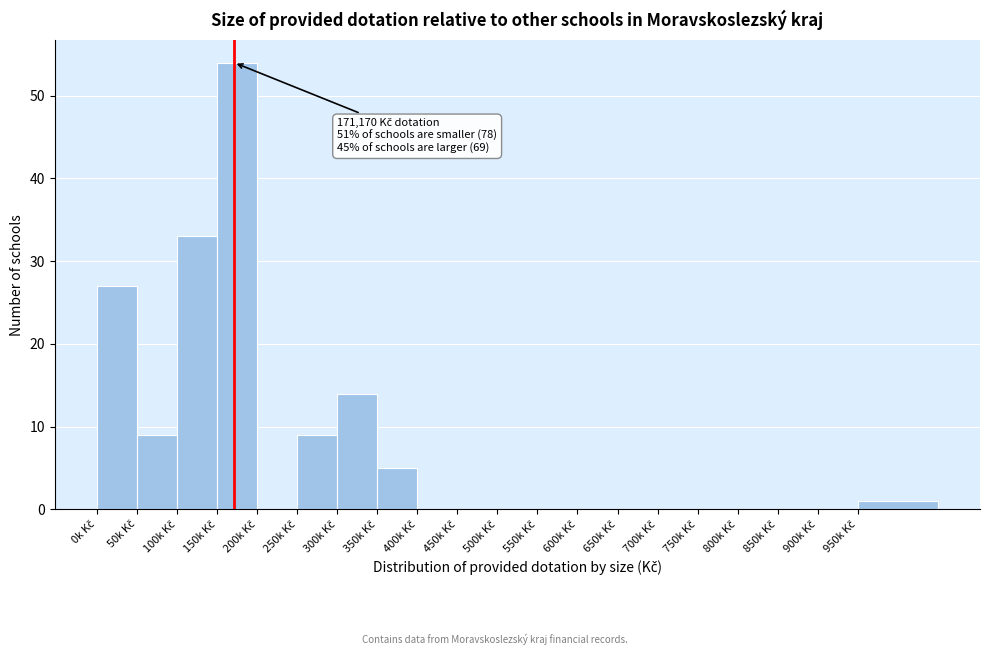

What is the greatest value displayed?

54